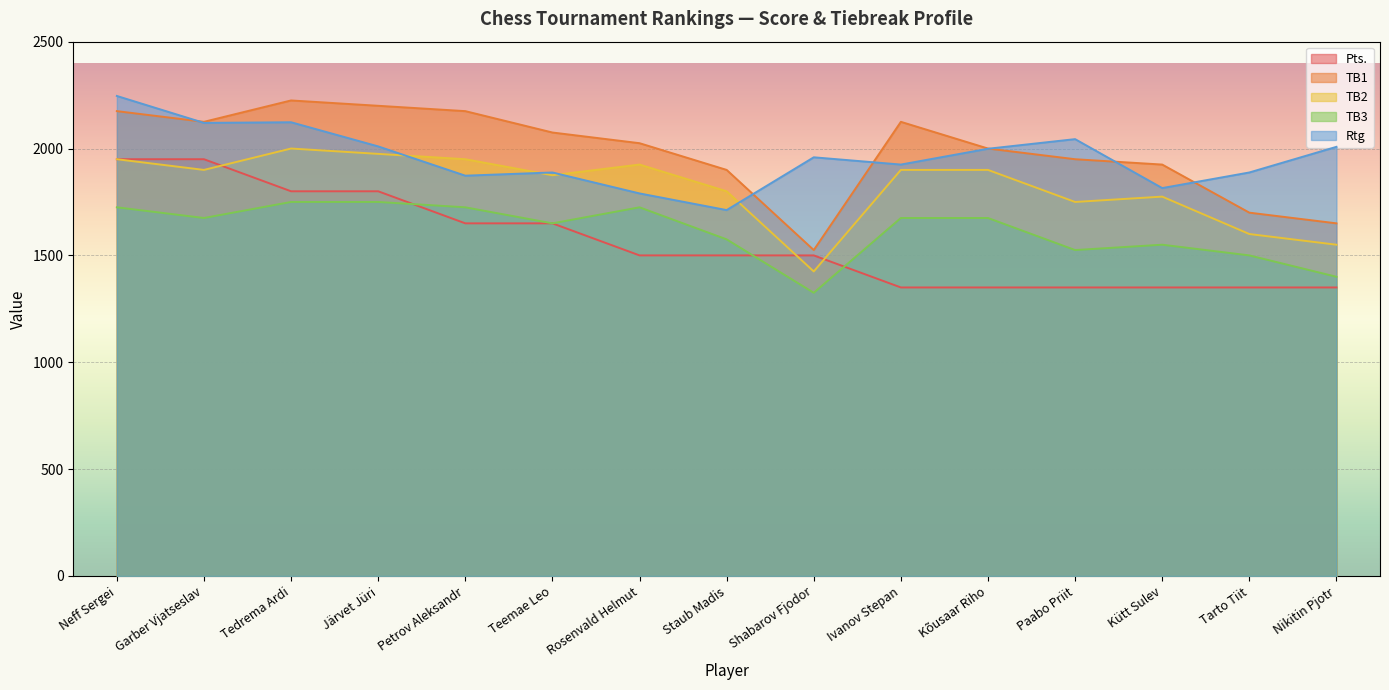

How many categories are shown in the chart?

15